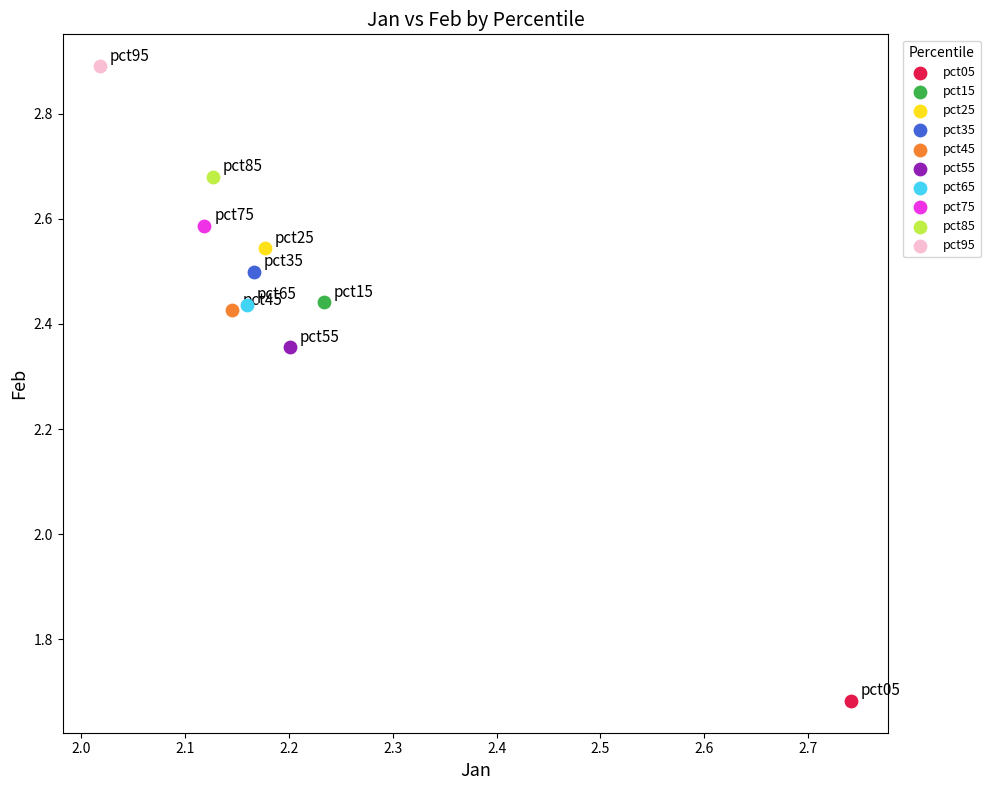

What are all the series names shown in the legend?

pct05, pct15, pct25, pct35, pct45, pct55, pct65, pct75, pct85, pct95